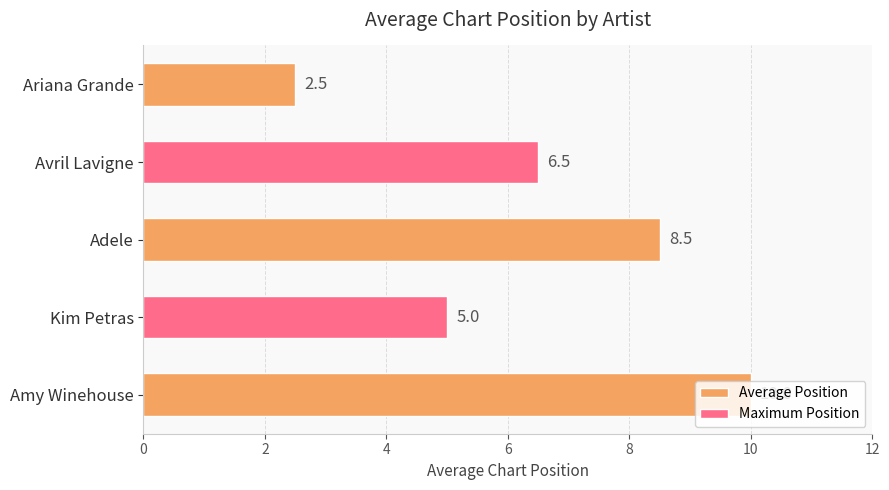

What is the minimum value shown in the chart?

2.5